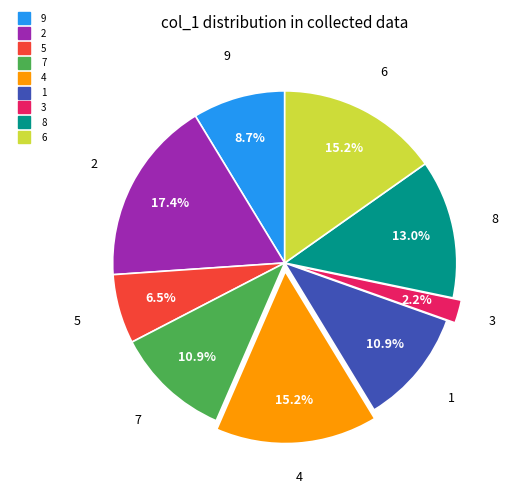

To the nearest percent, what is the difference between the 4 and 5 slice percentages?

9%